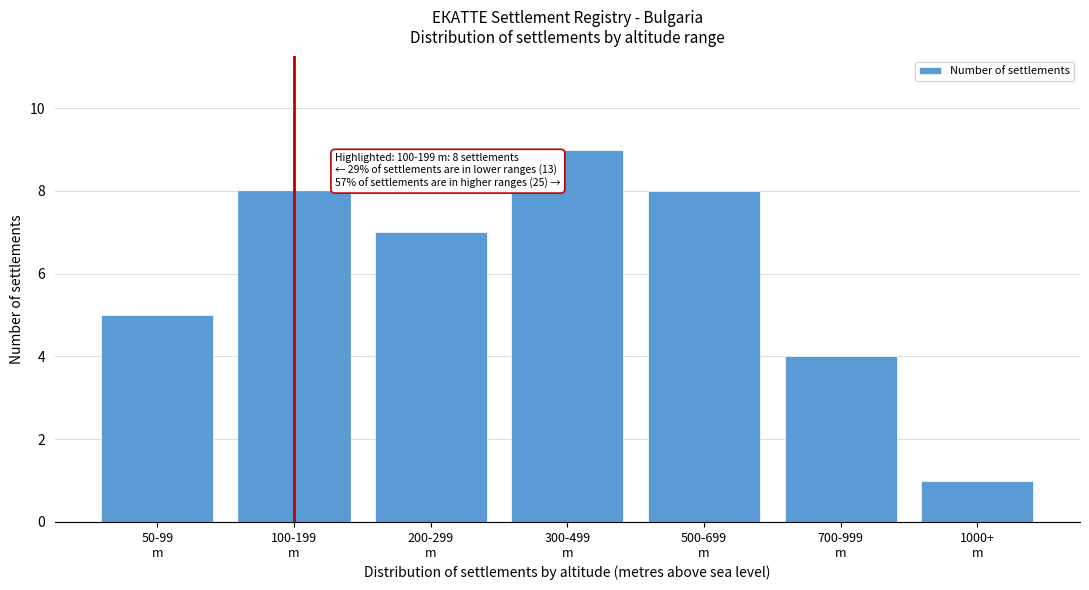

Reading left to right, transcribe all the data shown in this chart.

5	8	7	9	8	4	1